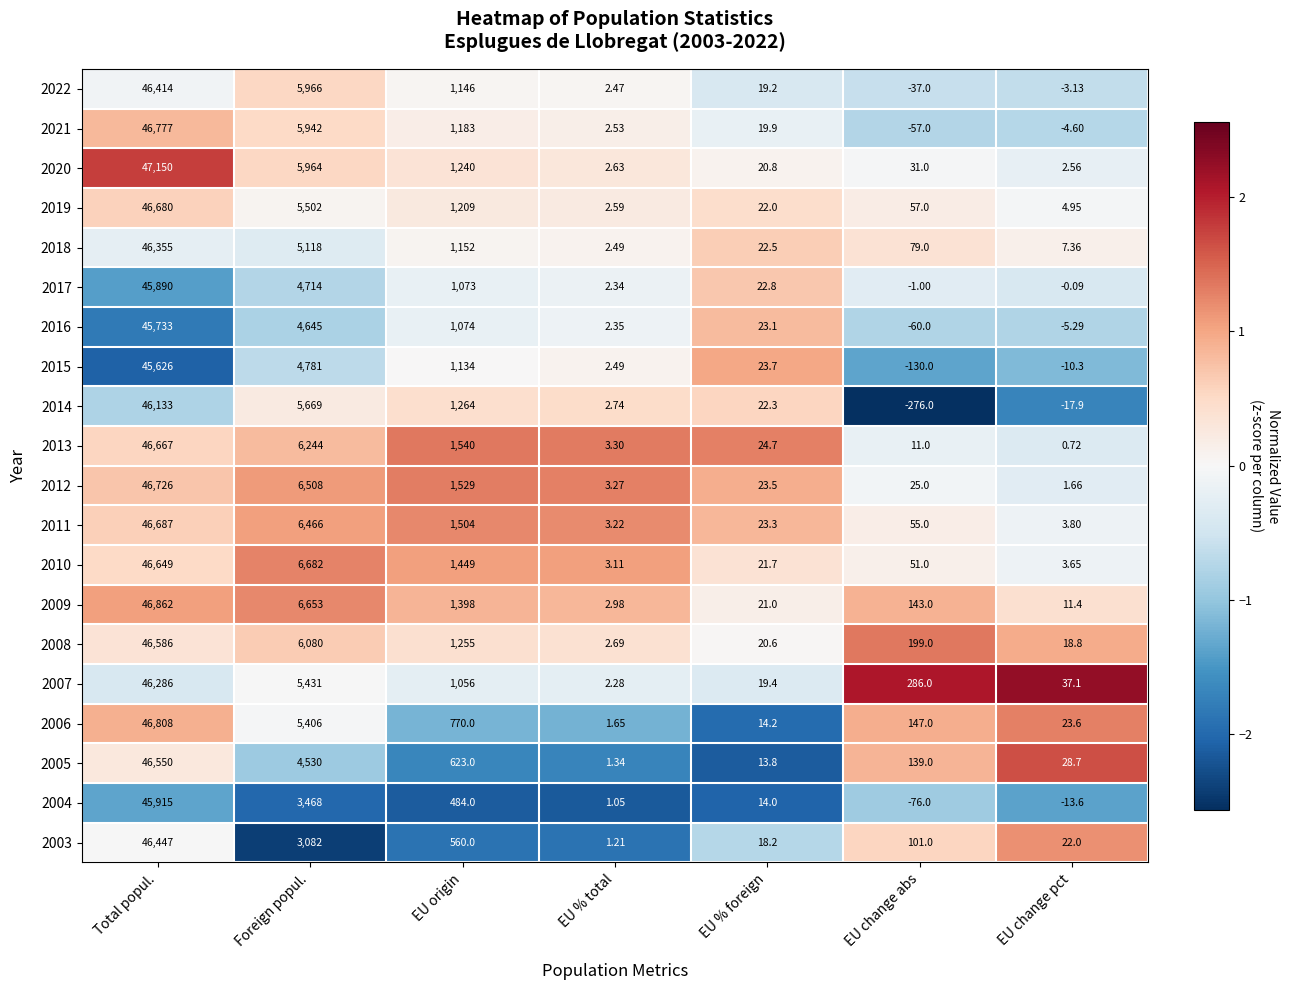

At which category is the sum across all series the highest?

Total popul.